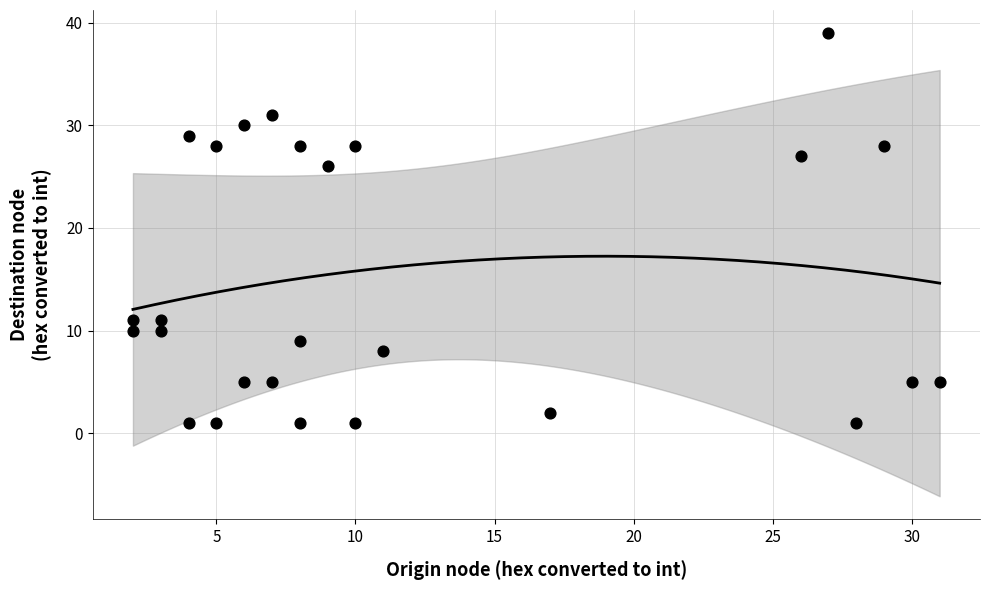

What Y value in the scatter plot is closest to 20?

26